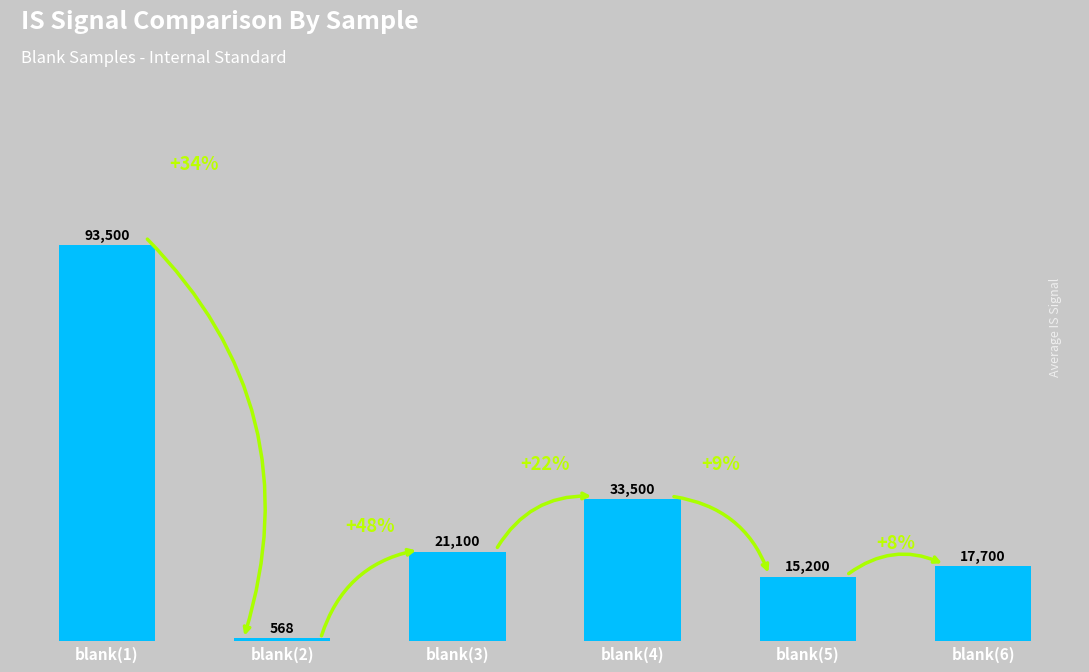

Count the number of categories in the chart.

6